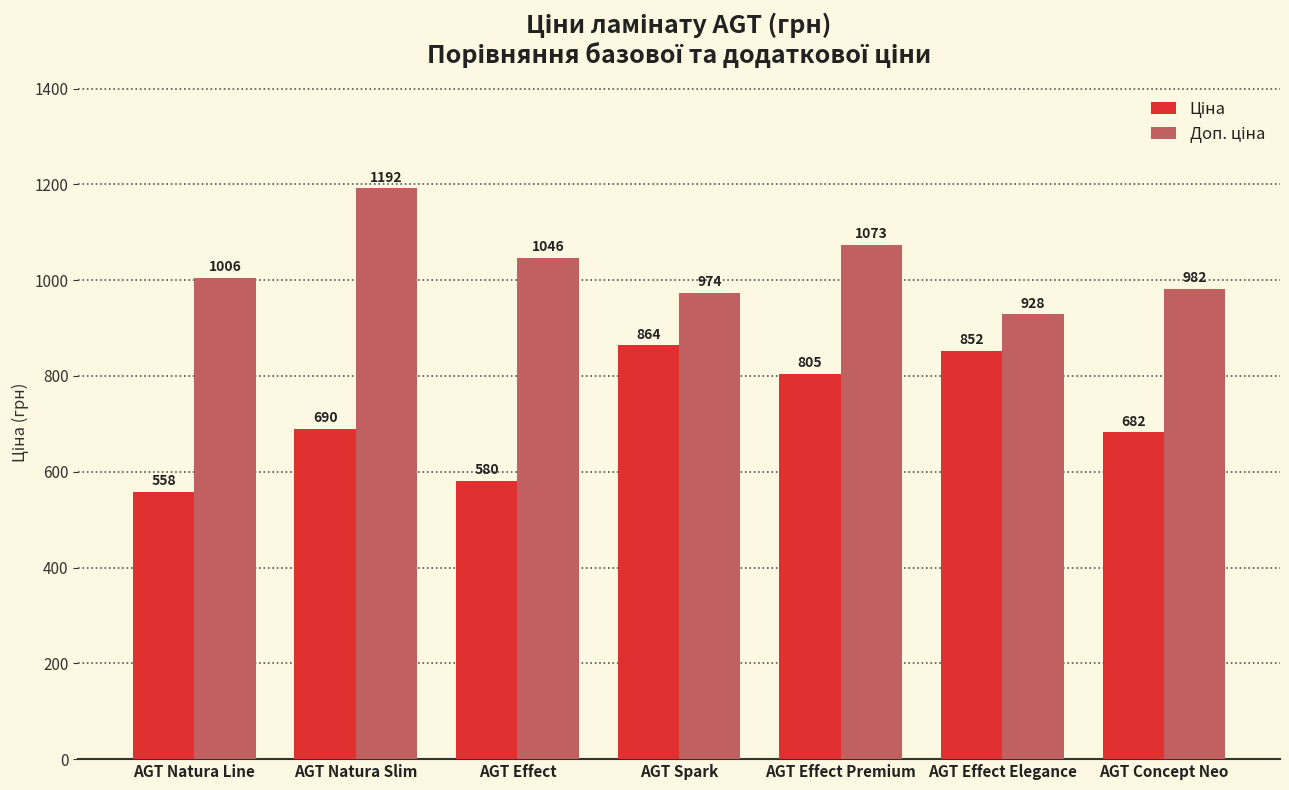

What is the total value across all series at AGT Natura Slim?

1882.0